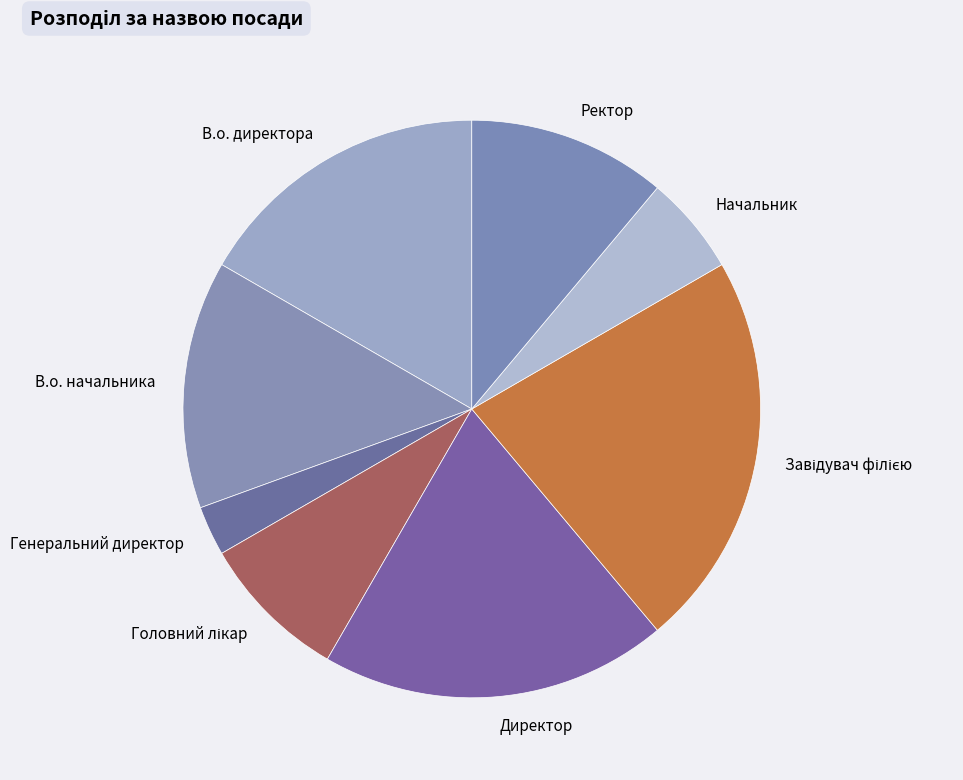

The В.о. директора slice represents 17% of the pie. True or false?

True